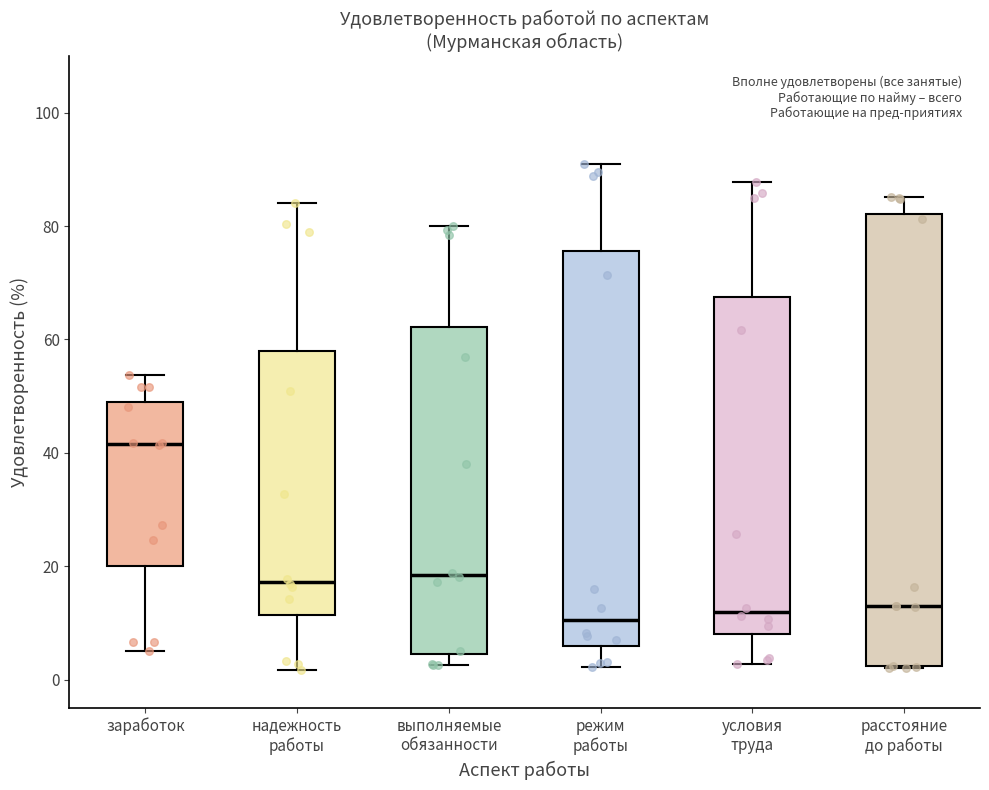

Where does the median line of the box for расстояние до работы sit on the y-axis? The values are not printed on the chart, so give them approximately, as read against the axis.

14